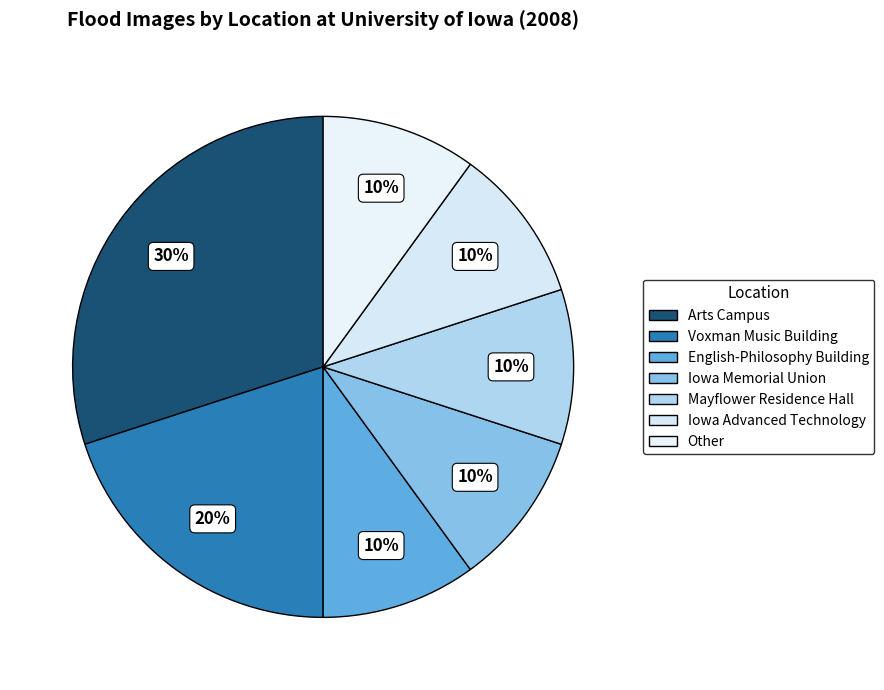

Which slice is the largest?

Arts Campus